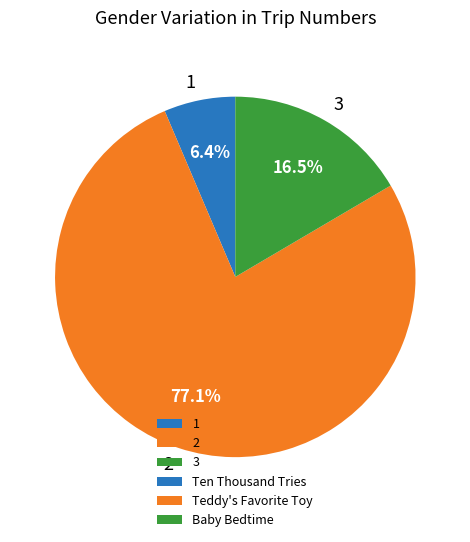

Approximately how many times larger is the value at 2 compared to 1?

12.0